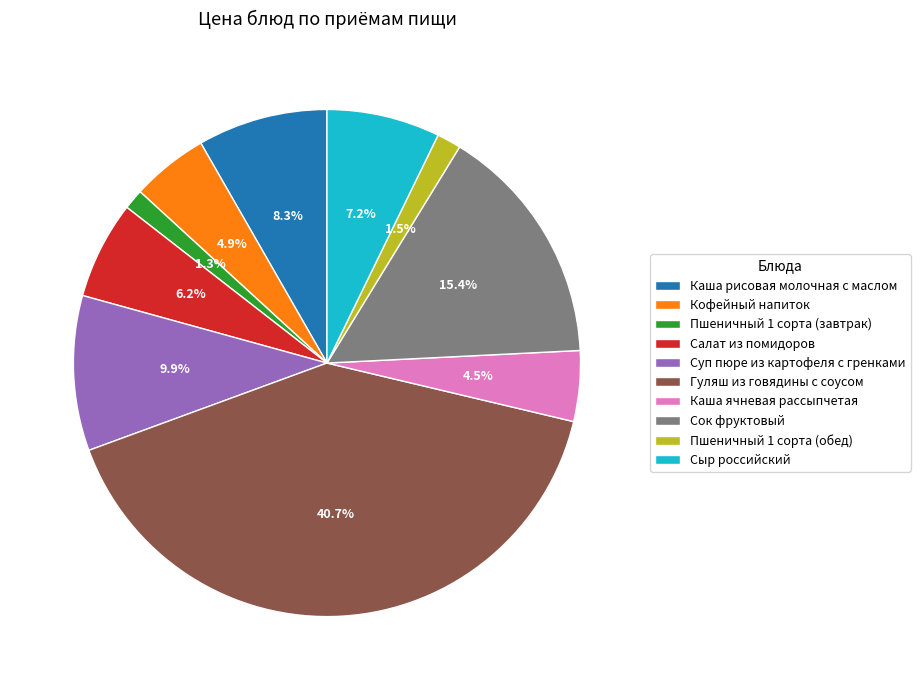

Do Гуляш из говядины с соусом and Каша рисовая молочная с маслом together represent more than half of the pie?

No